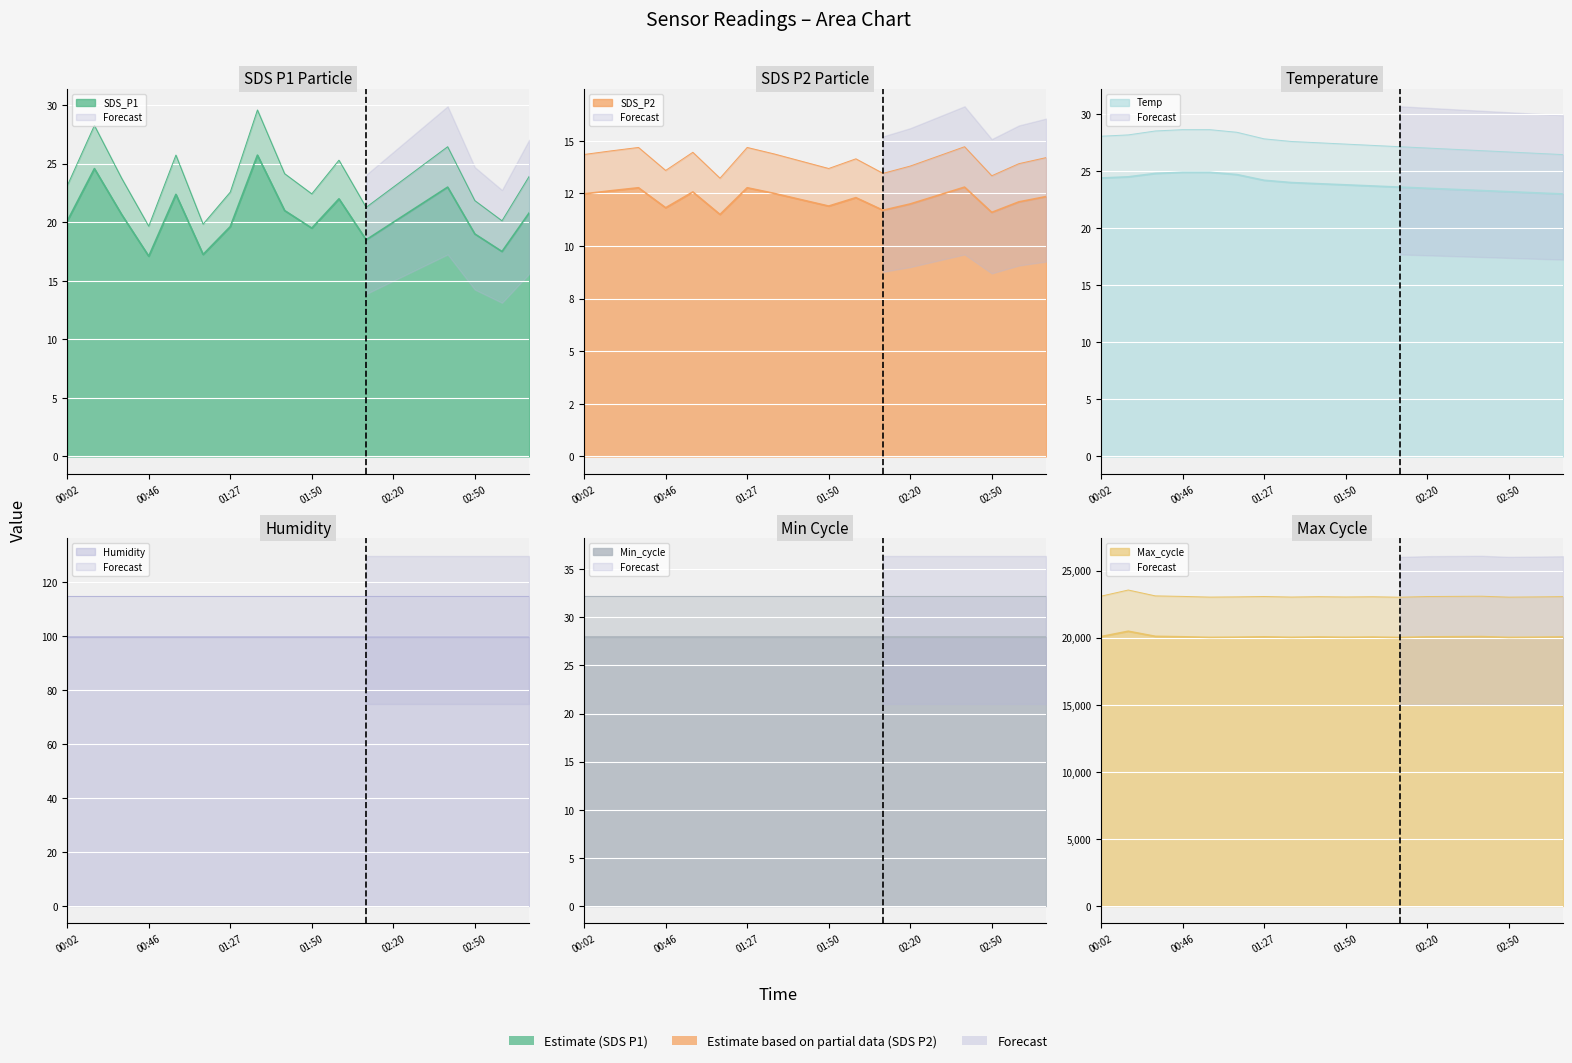

Read the Max_cycle value at 2021/07/22 01:43.

20050.0